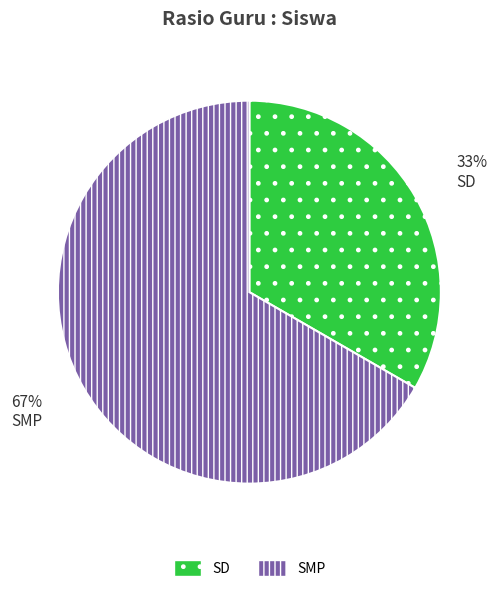

To the nearest percent, what percentage of the pie is SD?

33%